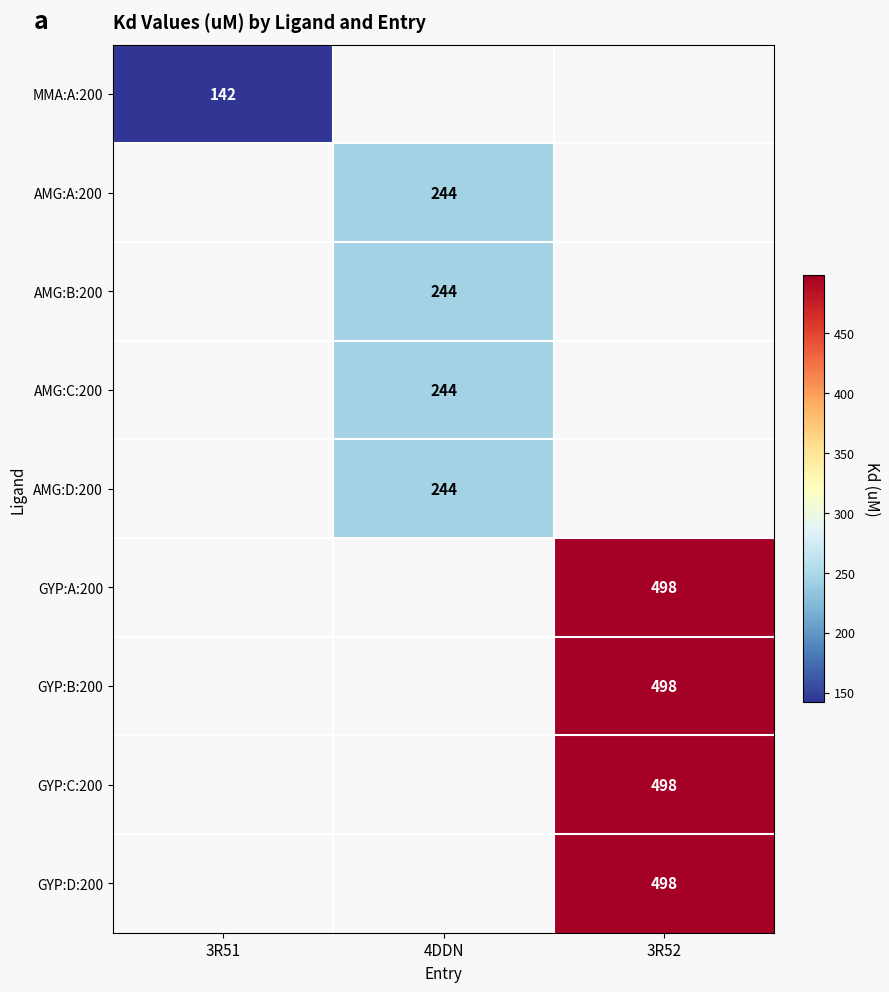

The AMG:D:200 series shows 83 at 4DDN. True or false?

False